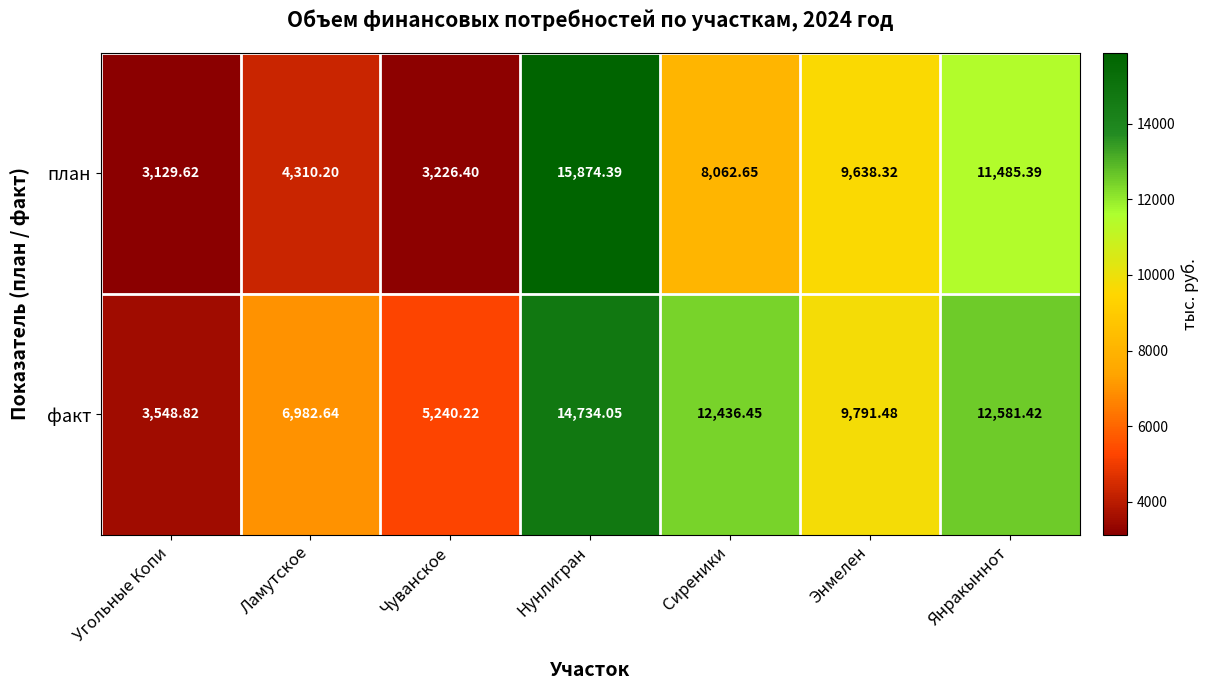

At how many categories does at least one series exceed 14539?

1